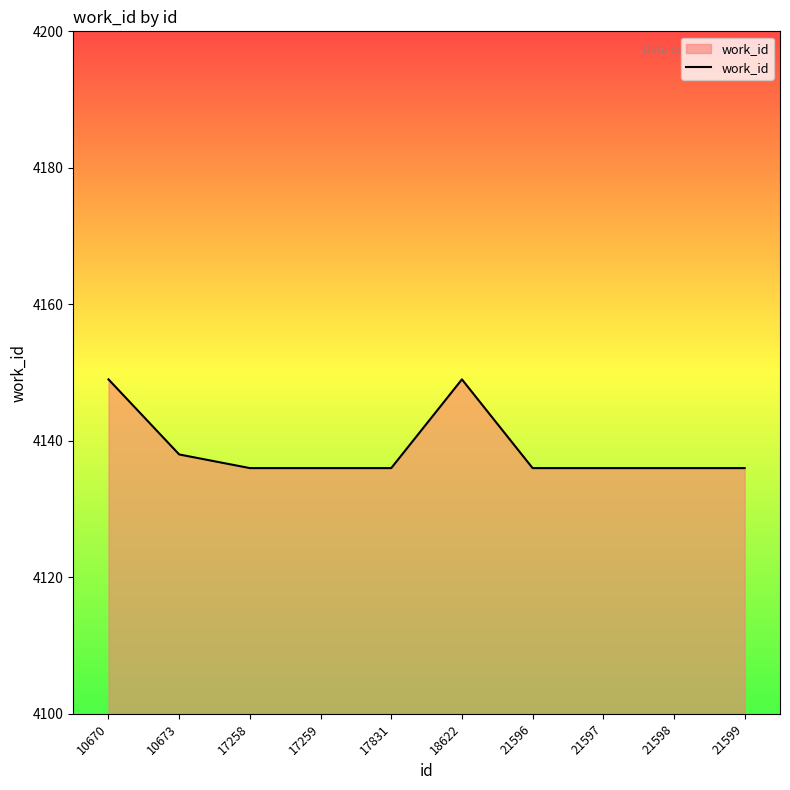

True or false: there are more than 0 points higher than both neighbors.

True